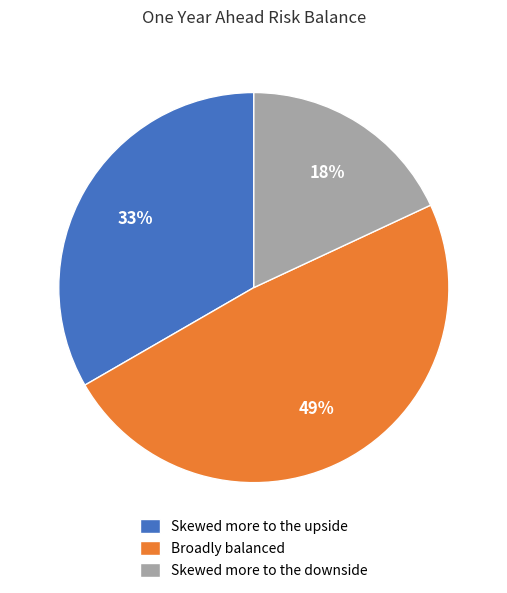

Is the sum of Skewed more to the upside and Broadly balanced greater than half?

Yes